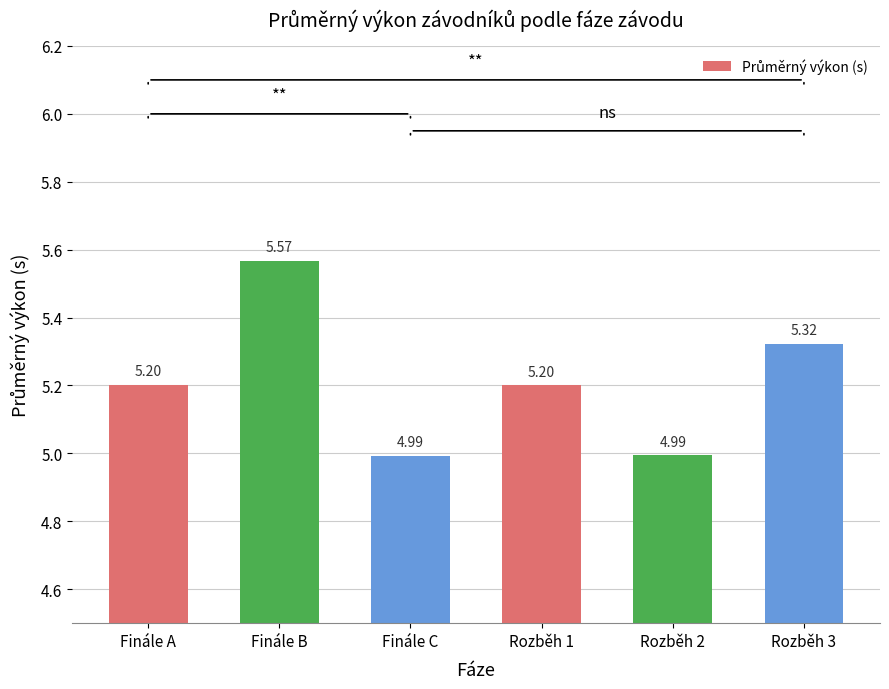

The value at Rozběh 2 is 6.9. True or false?

False